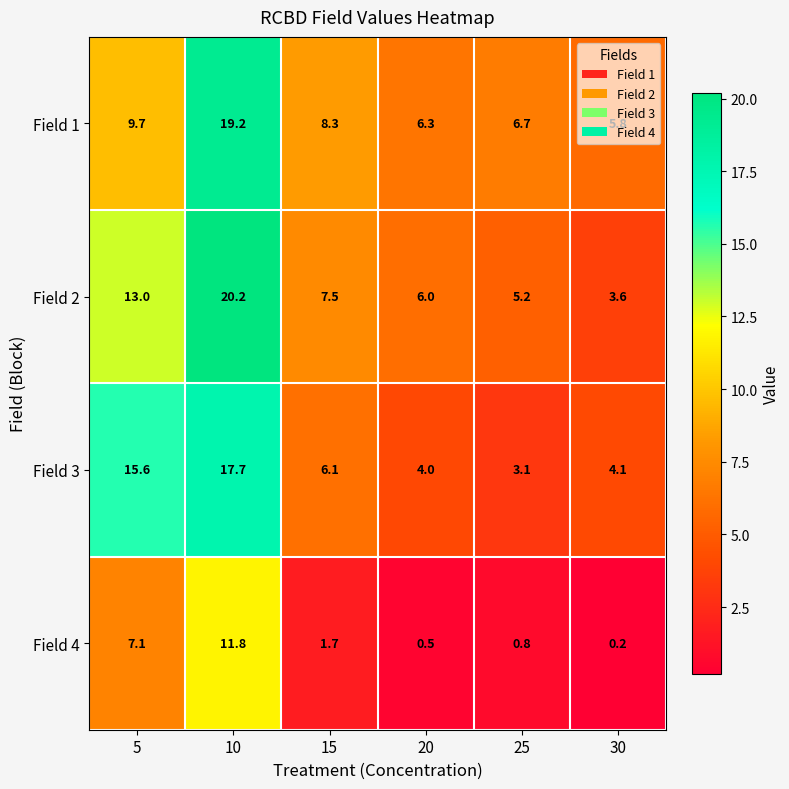

List the series in order of their peak value, lowest first.

Field 4, Field 3, Field 1, Field 2